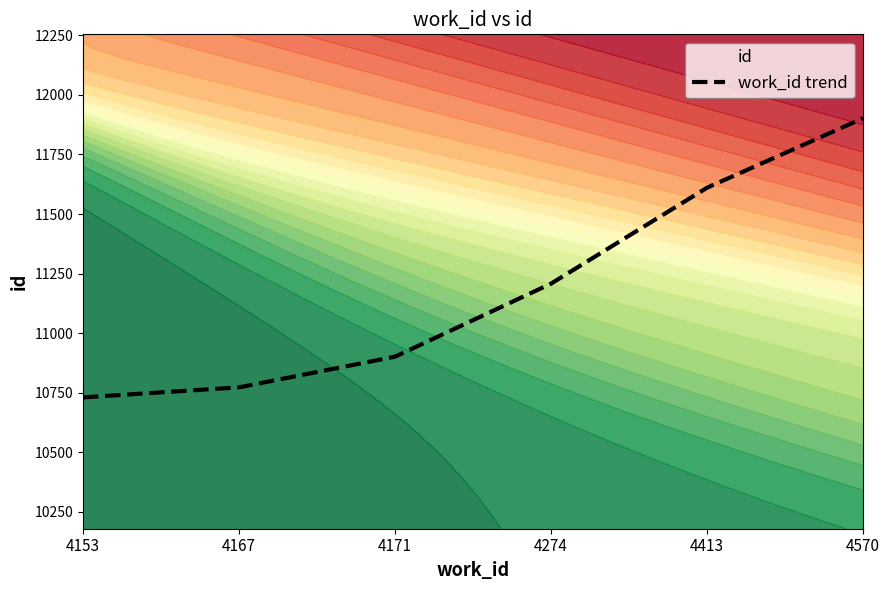

What is the difference between the maximum and minimum values?

1171.5